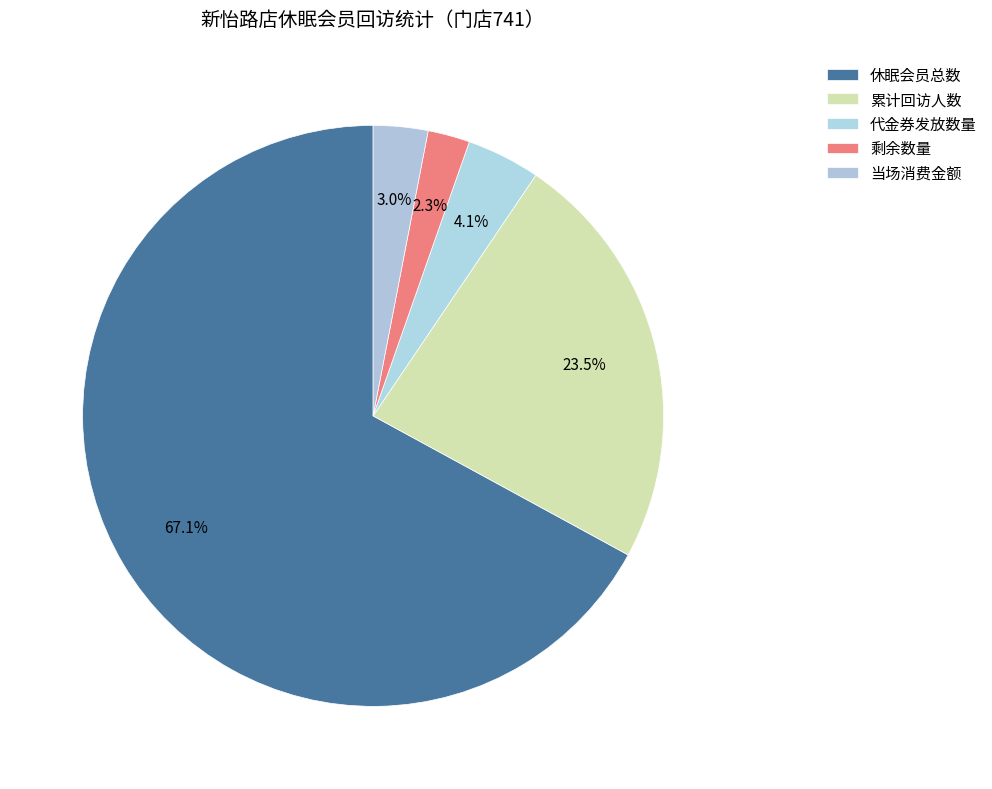

Which category has the smallest portion of the pie?

剩余数量